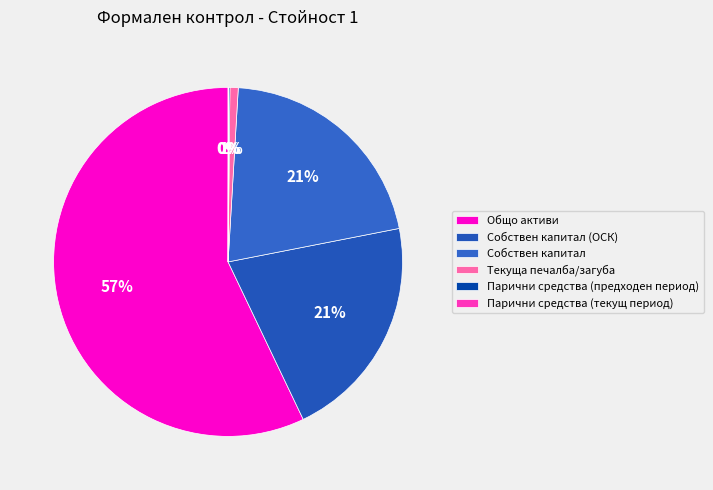

True or false: Текуща печалба/загуба accounts for 1% of the total.

True